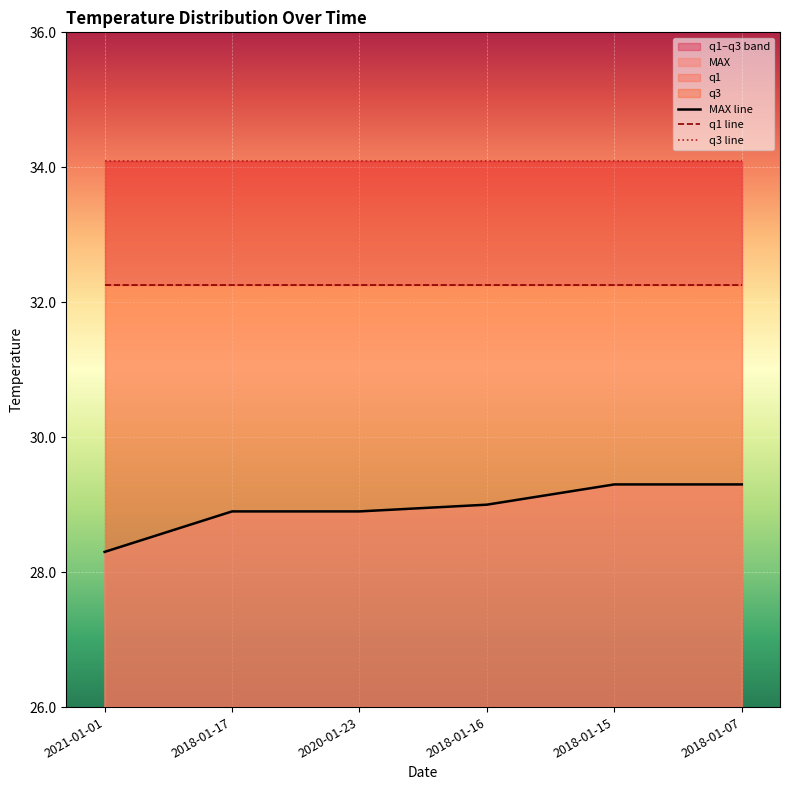

At 2018-01-15, list the series in order from largest to smallest.

q3 line, q1 line, MAX line